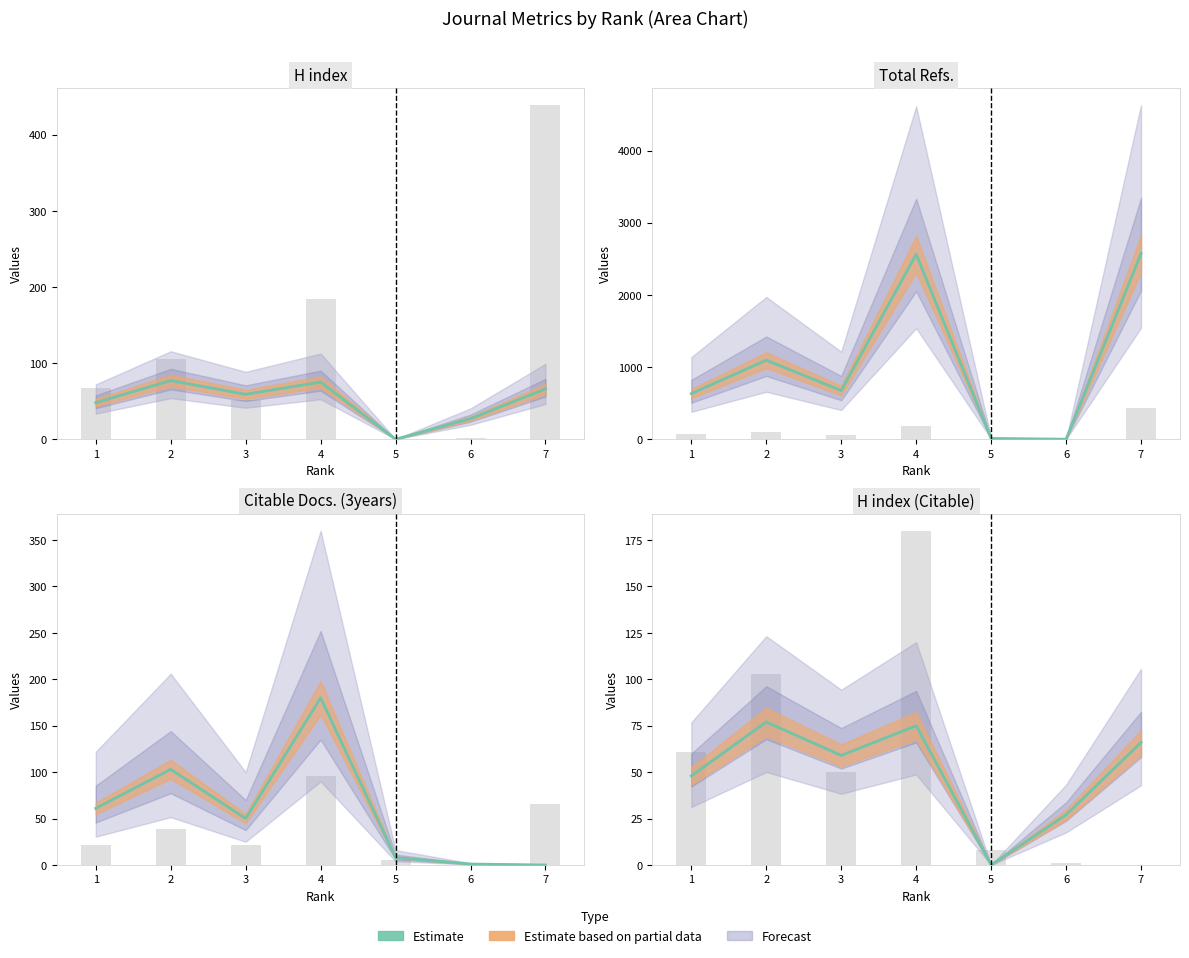

What is the approximate value at 2?

77